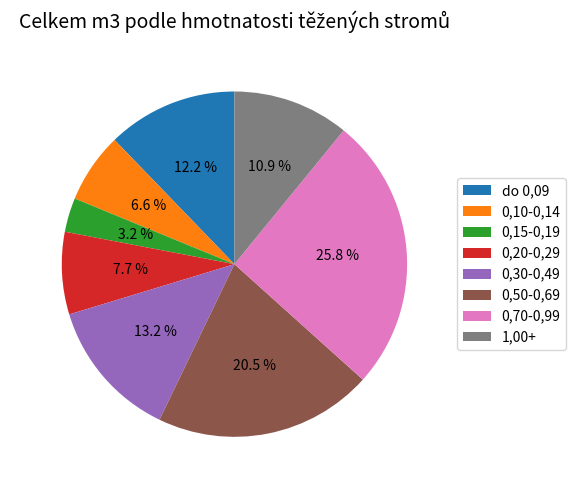

Count the number of slices in the pie.

8